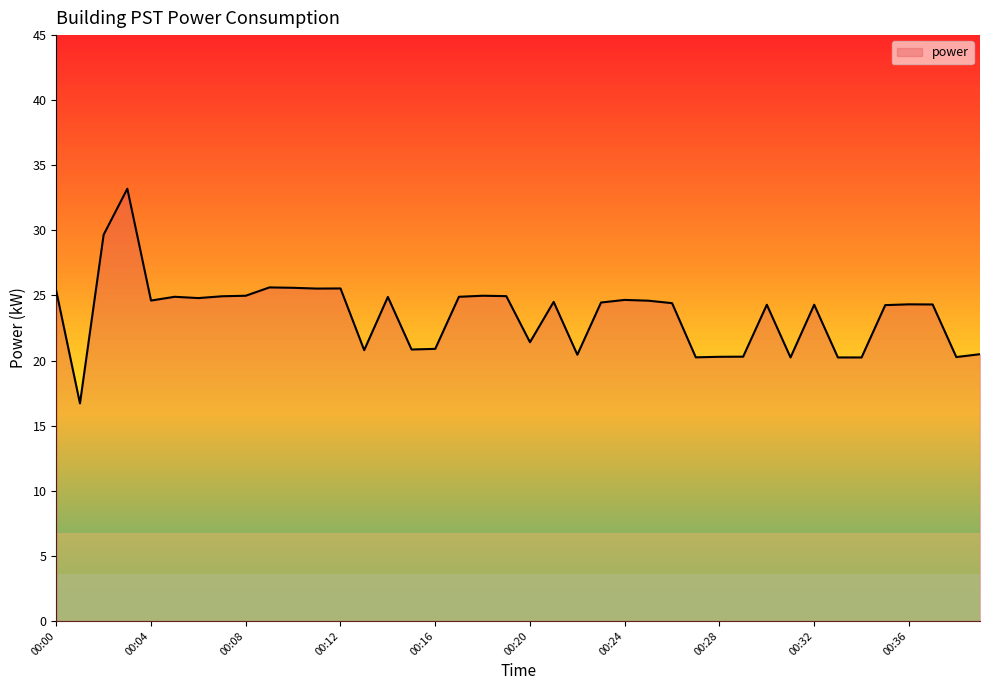

What is the difference between the maximum and minimum values?

16.5